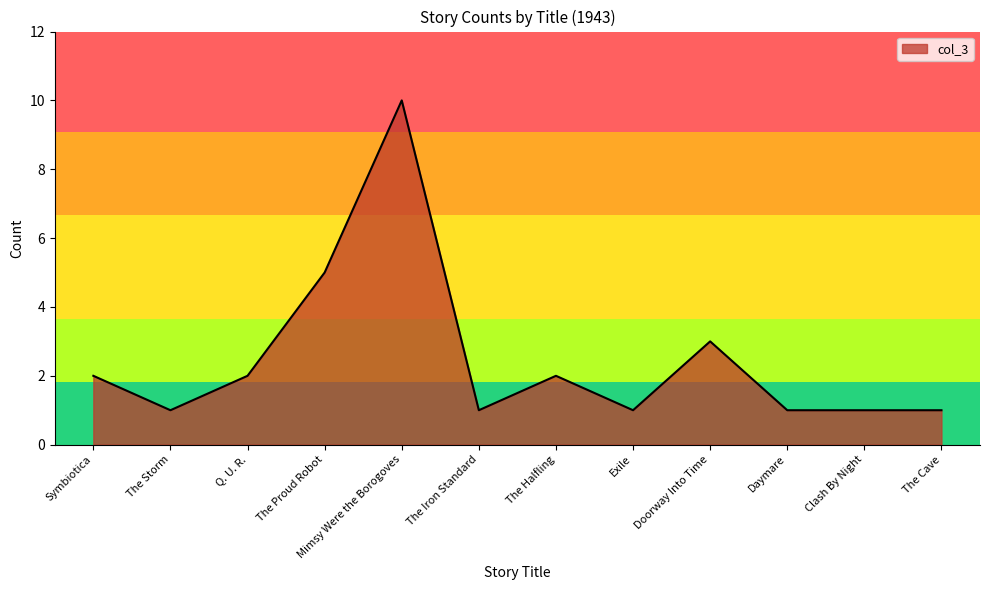

How many lines are shown in the chart?

1